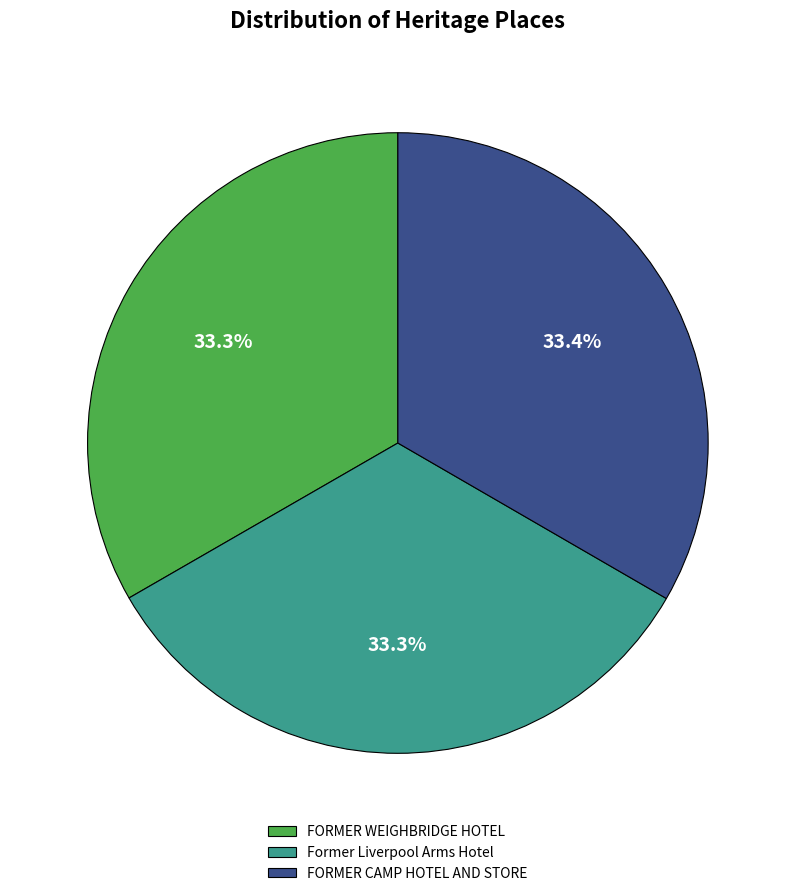

Count the number of slices in the pie.

3